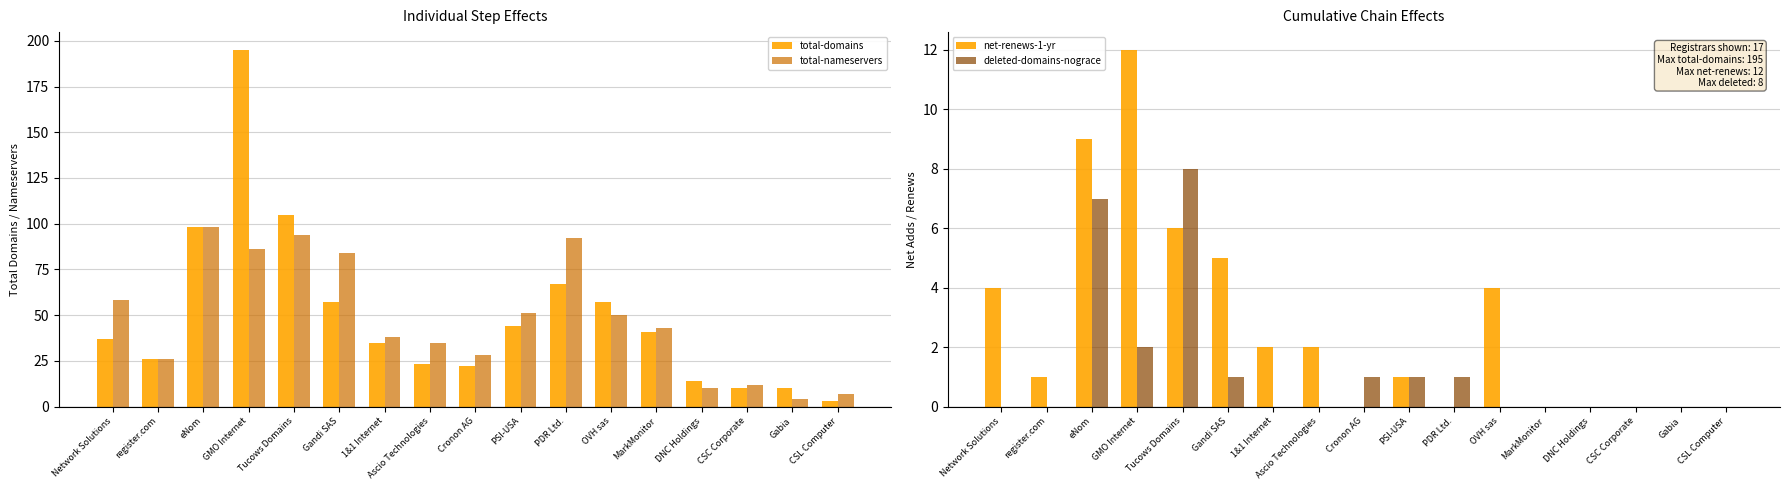

Reading right to left, extract all data points from this chart.

total-domains: CSL Computer=3	Gabia=10	CSC Corporate=10	DNC Holdings=14	MarkMonitor=41	OVH sas=57	PDR Ltd.=67	PSI-USA=44	Cronon AG=22	Ascio Technologies=23	1&1 Internet=35	Gandi SAS=57	Tucows Domains=105	GMO Internet=195	eNom=98	register.com=26	Network Solutions=37
total-nameservers: CSL Computer=7	Gabia=4	CSC Corporate=12	DNC Holdings=10	MarkMonitor=43	OVH sas=50	PDR Ltd.=92	PSI-USA=51	Cronon AG=28	Ascio Technologies=35	1&1 Internet=38	Gandi SAS=84	Tucows Domains=94	GMO Internet=86	eNom=98	register.com=26	Network Solutions=58
net-renews-1-yr: CSL Computer=0	Gabia=0	CSC Corporate=0	DNC Holdings=0	MarkMonitor=0	OVH sas=4	PDR Ltd.=0	PSI-USA=1	Cronon AG=0	Ascio Technologies=2	1&1 Internet=2	Gandi SAS=5	Tucows Domains=6	GMO Internet=12	eNom=9	register.com=1	Network Solutions=4
deleted-domains-nograce: CSL Computer=0	Gabia=0	CSC Corporate=0	DNC Holdings=0	MarkMonitor=0	OVH sas=0	PDR Ltd.=1	PSI-USA=1	Cronon AG=1	Ascio Technologies=0	1&1 Internet=0	Gandi SAS=1	Tucows Domains=8	GMO Internet=2	eNom=7	register.com=0	Network Solutions=0